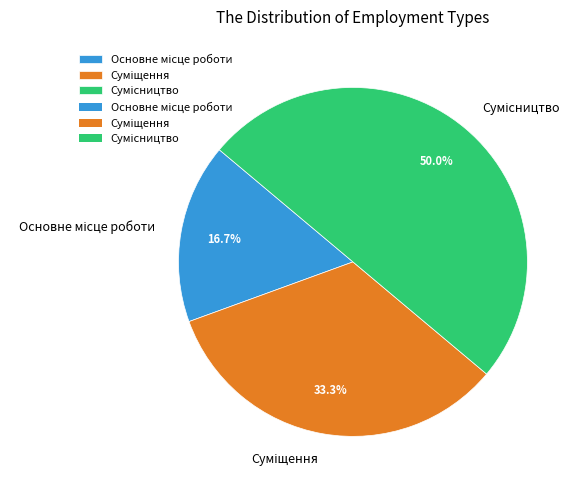

What portion of the pie excludes Сумісництво?

50.0%